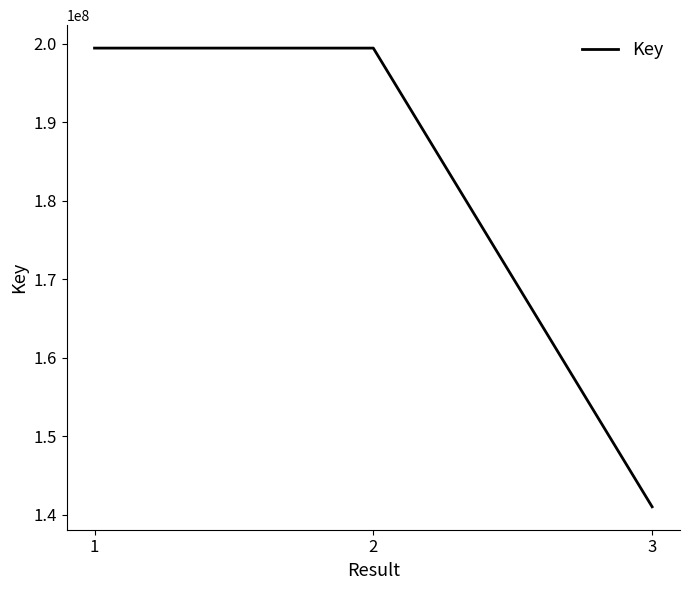

What is the sum of the values at 3 and 2?

340489239